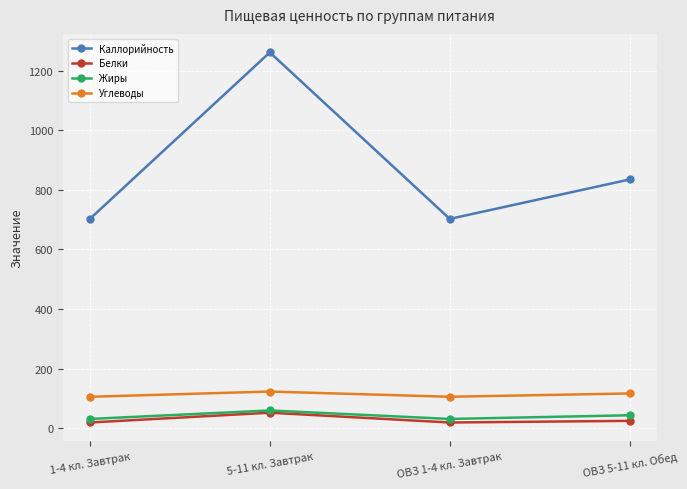

In Углеводы, how many points are higher than both neighbors (excluding endpoints)?

1